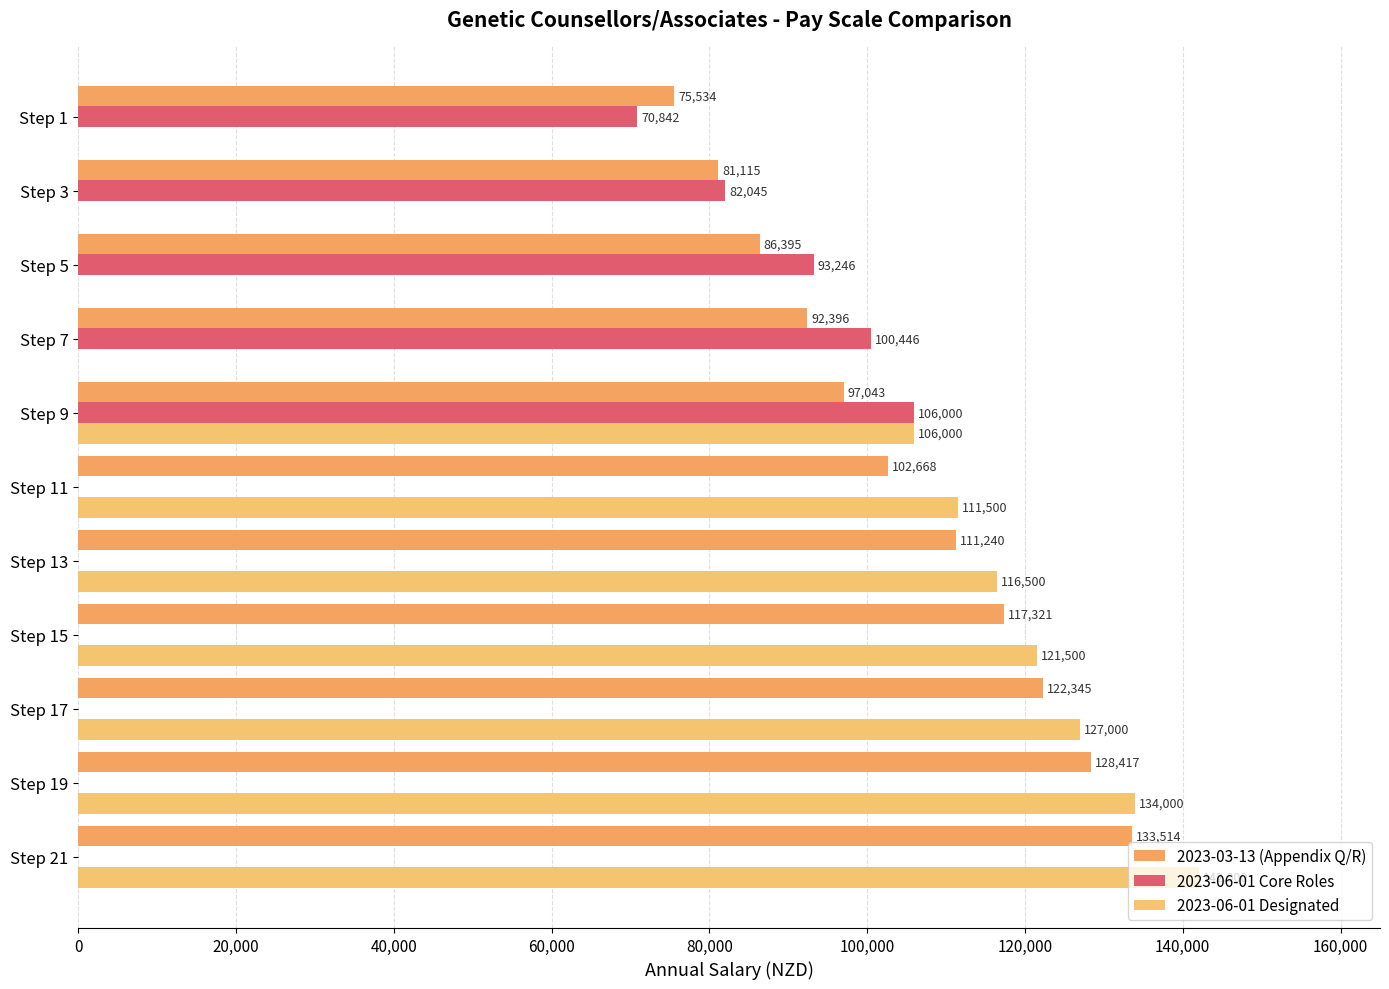

How many distinct data groups are displayed?

3